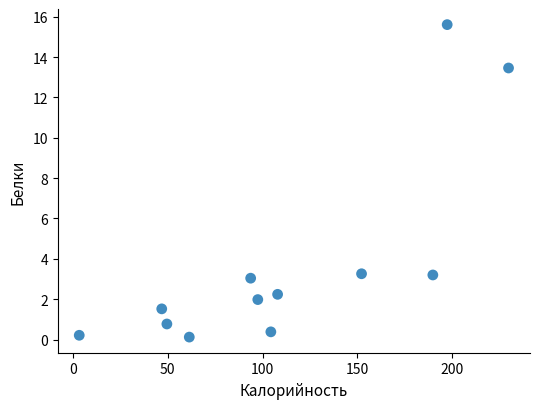

What is the range of X values (max minus min)?

226.3